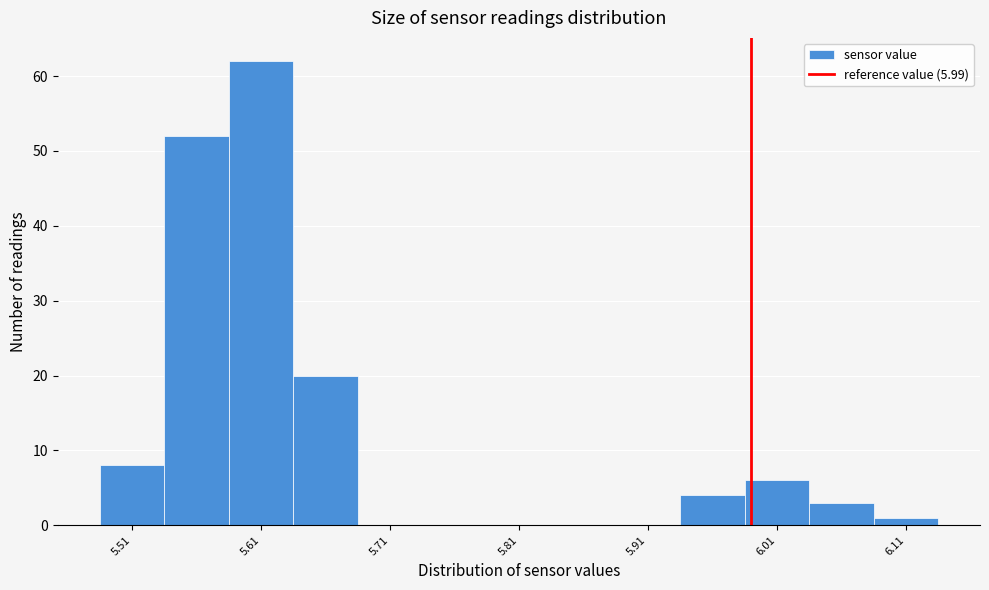

Which range on the x-axis has the tallest bar?

5.585 to 5.635